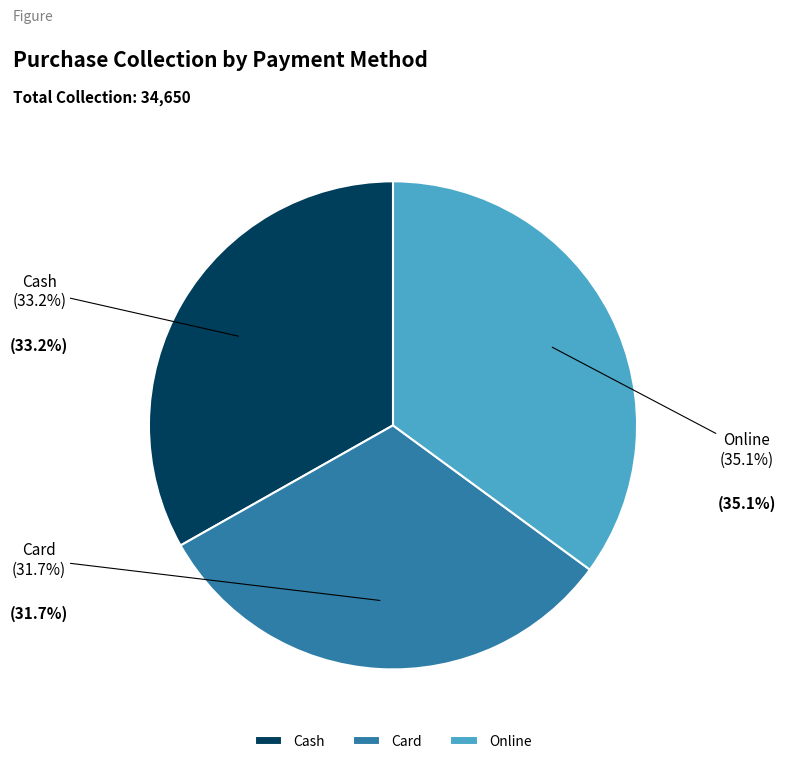

What is the change in value from Card to Online?

+1150